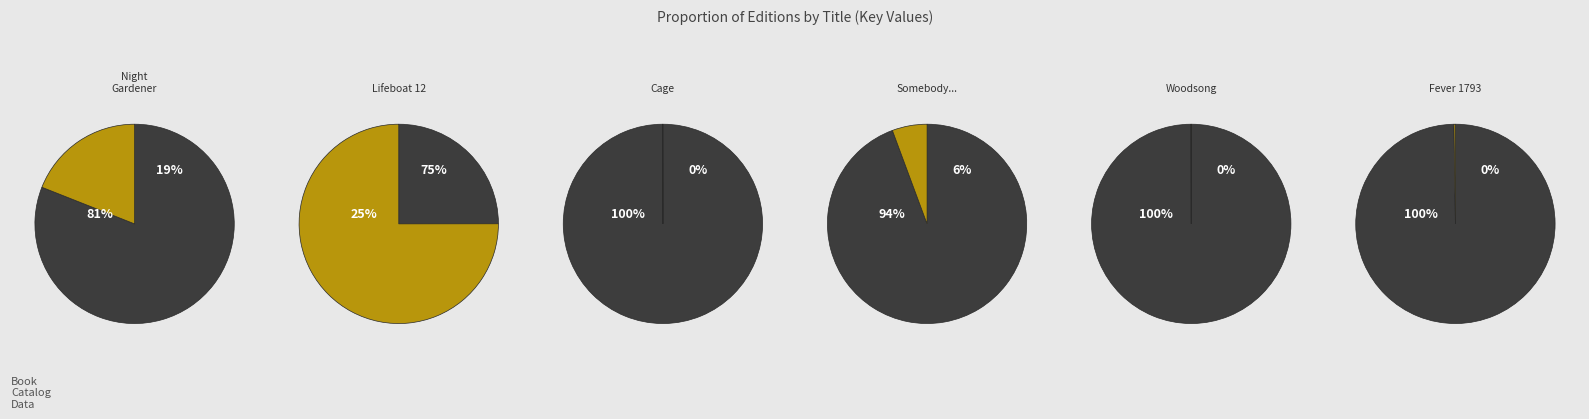

Which slice represents more than half of the pie?

Lifeboat 12